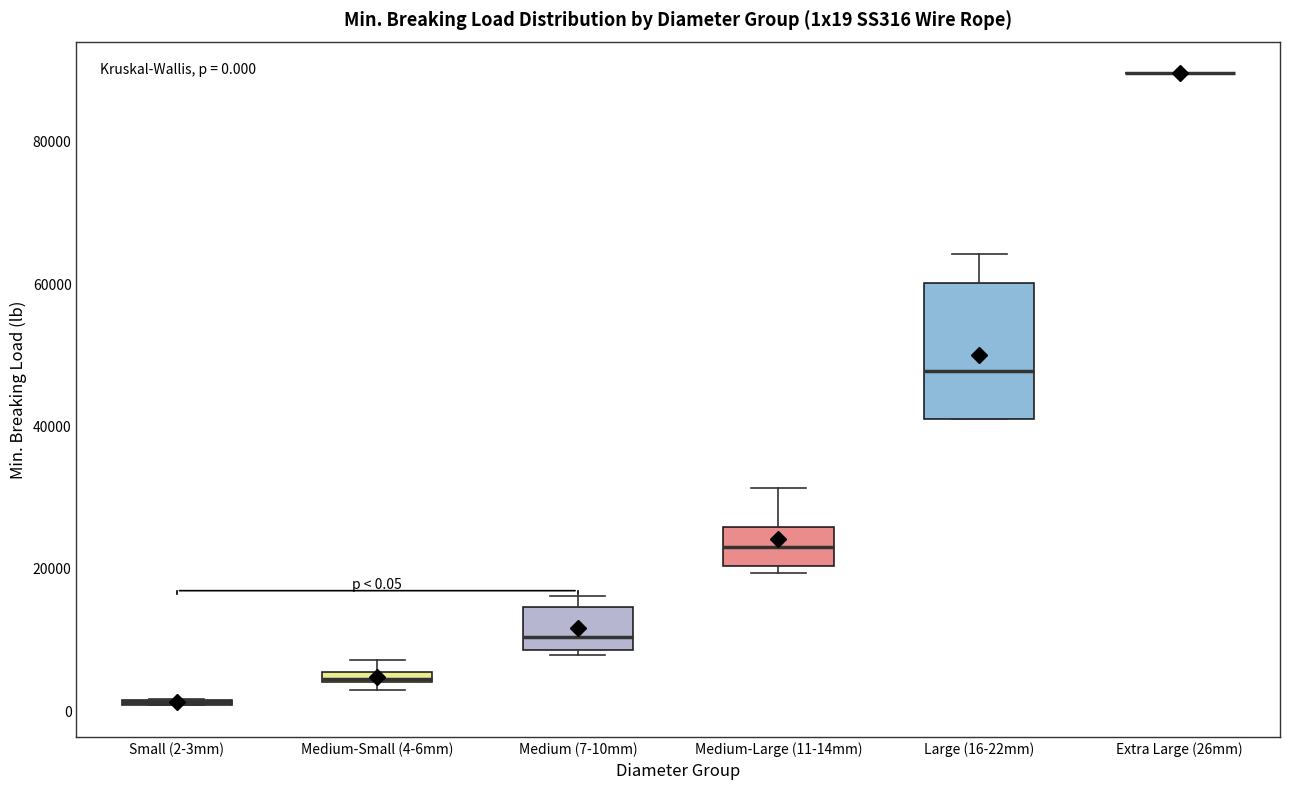

Comparing the boxes themselves (not the whiskers), which one is the tallest?

Large (16-22mm)